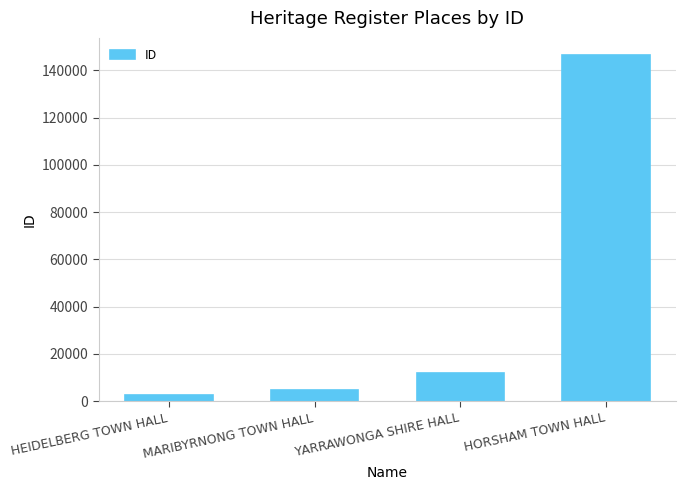

What is the sum of all values?

165897